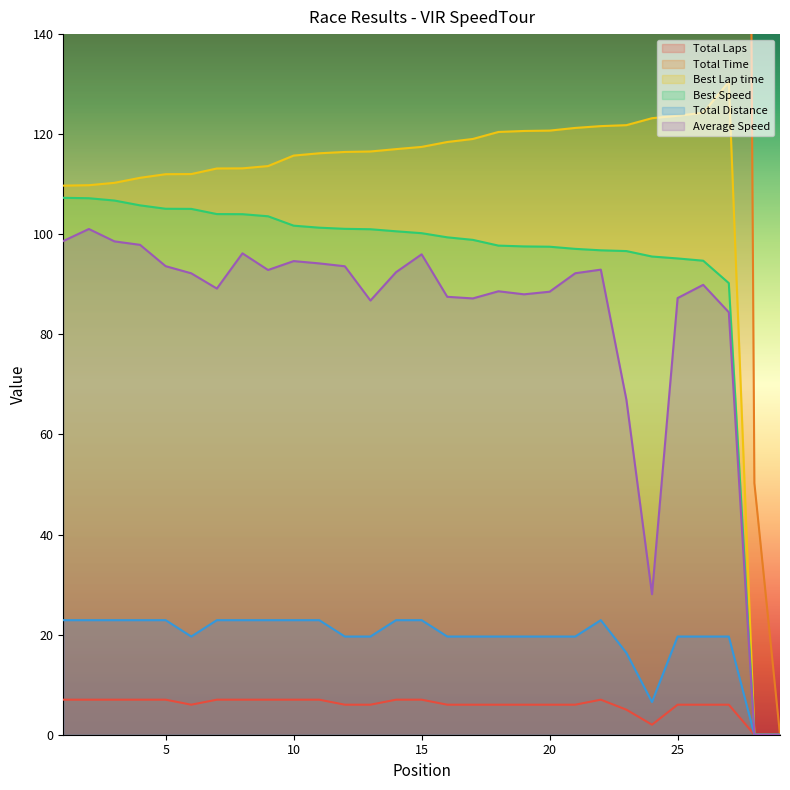

How many data points does each series have?

29